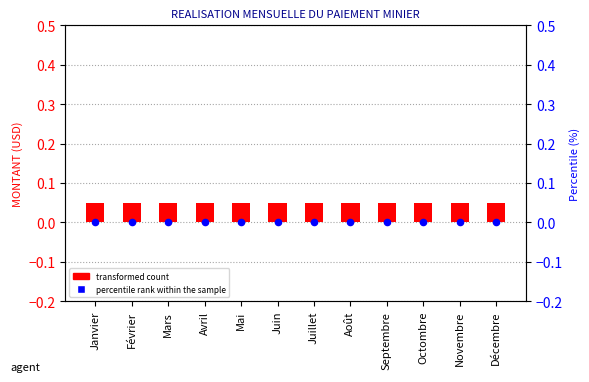

At how many categories does at least one series exceed 0?

12